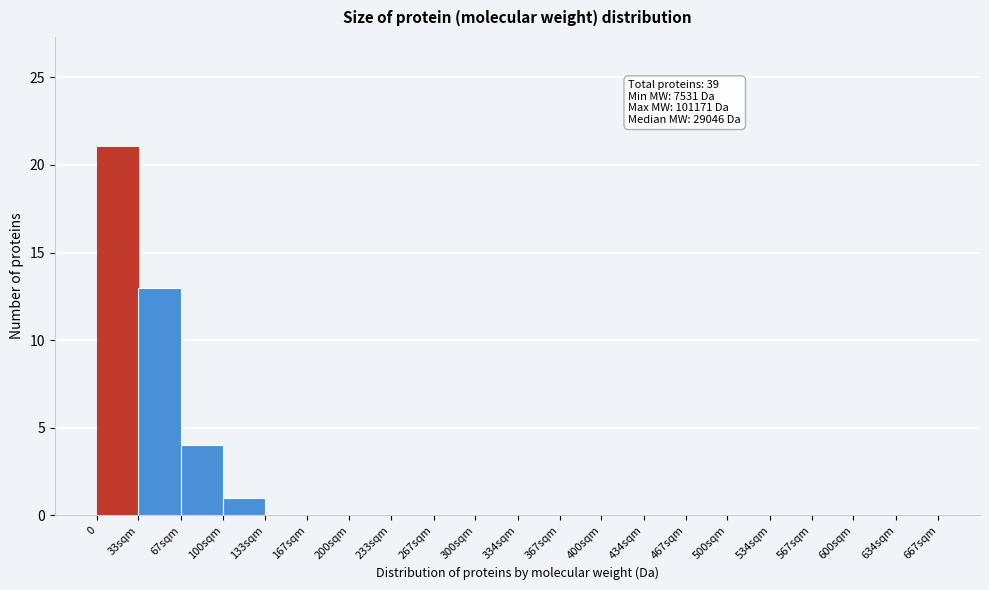

Reading left to right, transcribe all the data shown in this chart.

0=21	33sqm=13	67sqm=4	100sqm=1	133sqm=0	167sqm=0	200sqm=0	233sqm=0	267sqm=0	300sqm=0	334sqm=0	367sqm=0	400sqm=0	434sqm=0	467sqm=0	500sqm=0	534sqm=0	567sqm=0	600sqm=0	634sqm=0